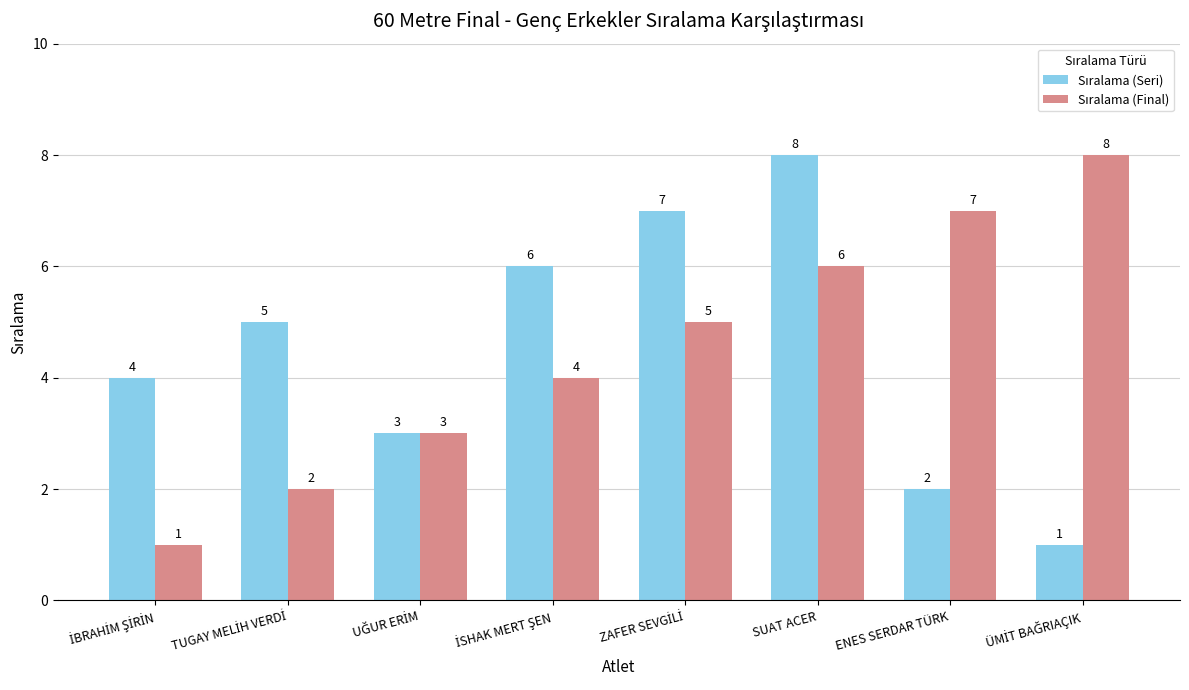

What is the total value across all series at SUAT ACER?

14